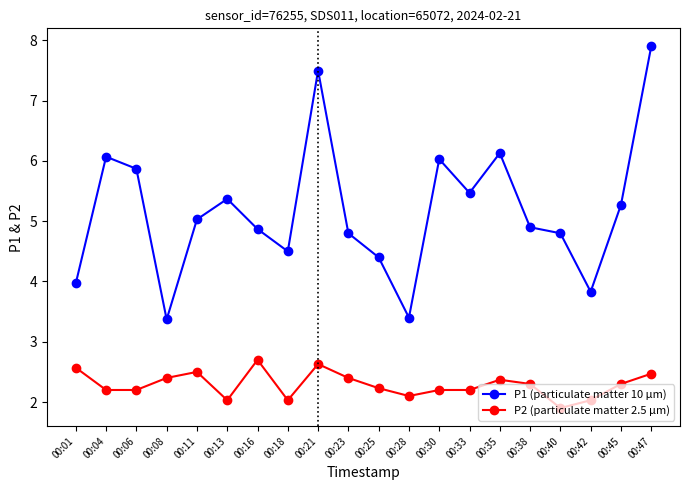

True or false: P1 (particulate matter 10 µm) and P2 (particulate matter 2.5 µm) intersect in this chart.

False